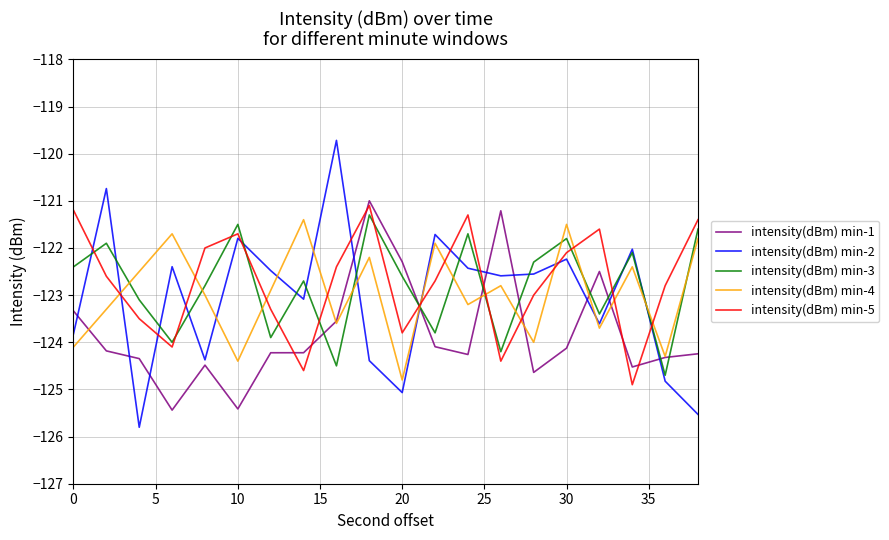

What is the minimum value shown in the chart?

-125.8